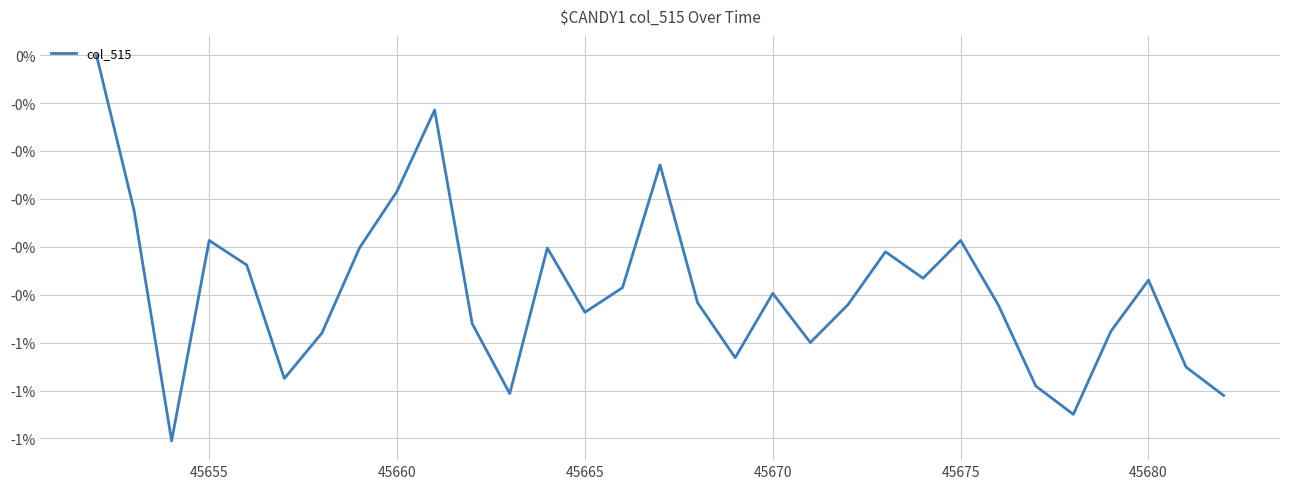

Is this an area chart (filled region under the line)?

No